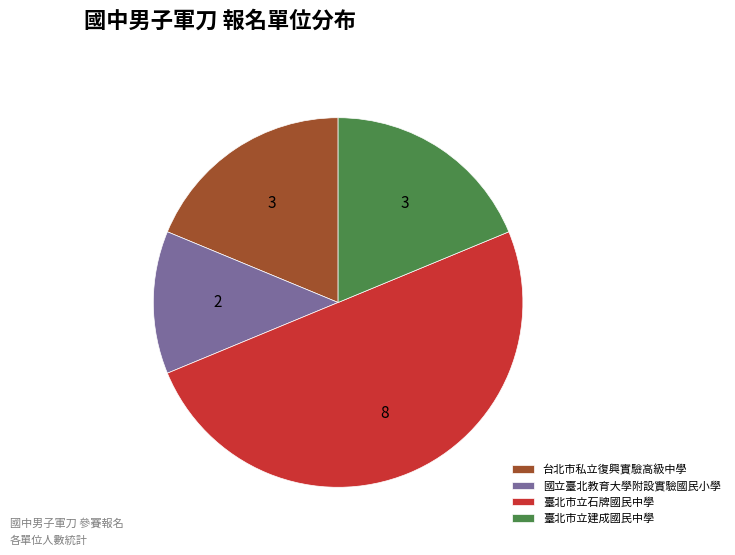

What is the smallest slice in the pie chart?

國立臺北教育大學附設實驗國民小學